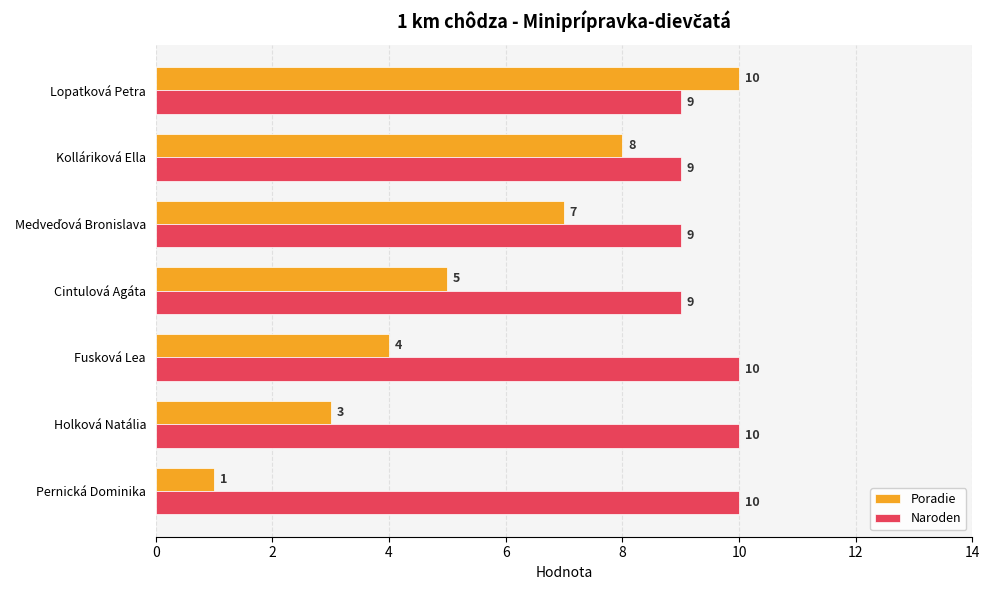

What is the approximate value of Poradie at Cintulová Agáta?

5